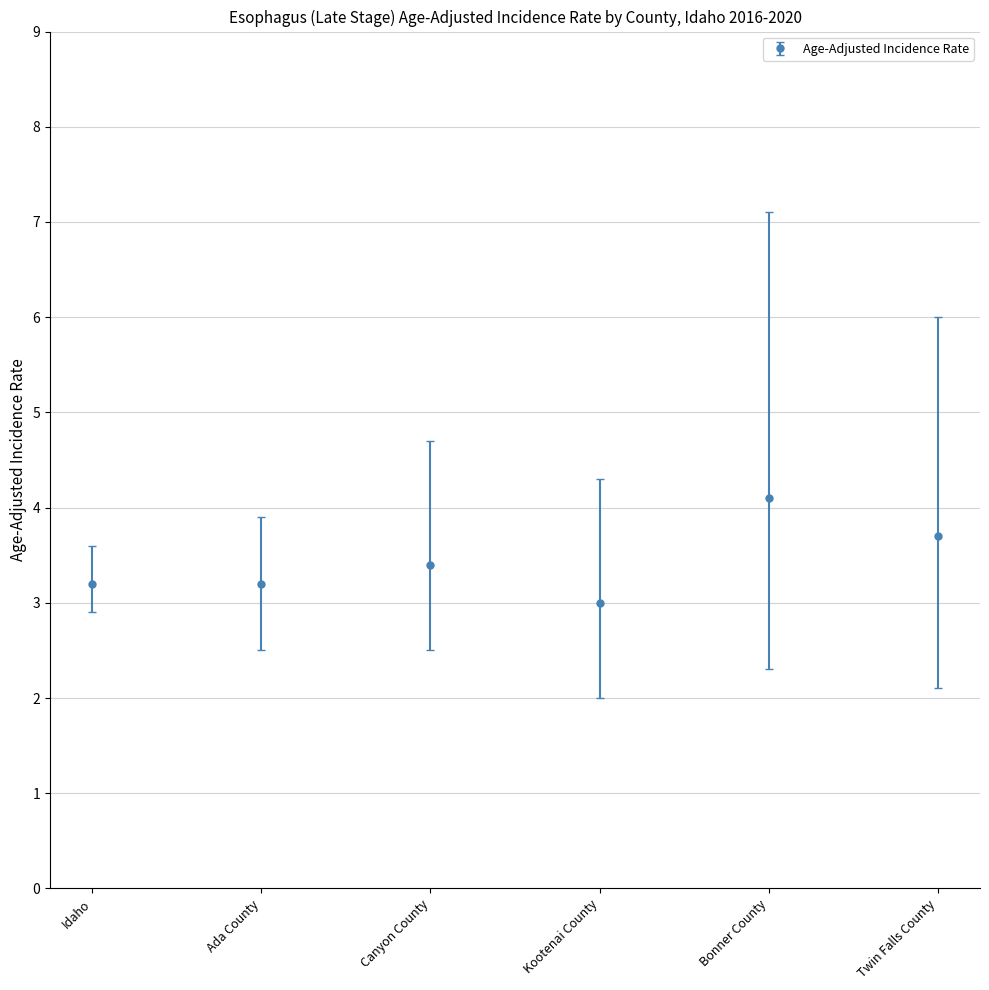

How many lines are shown in the chart?

1